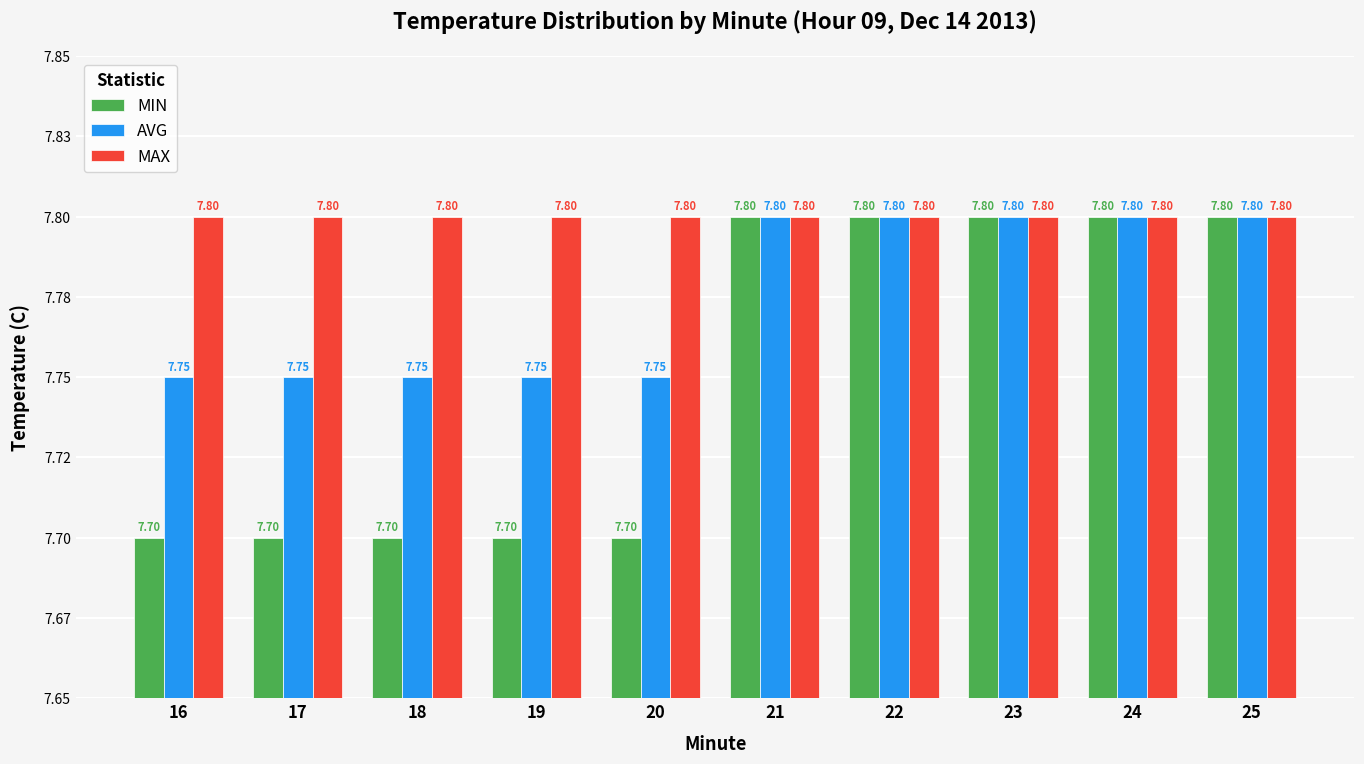

Rank the categories by AVG value from lowest to highest.

16, 17, 18, 19, 20, 21, 22, 23, 24, 25